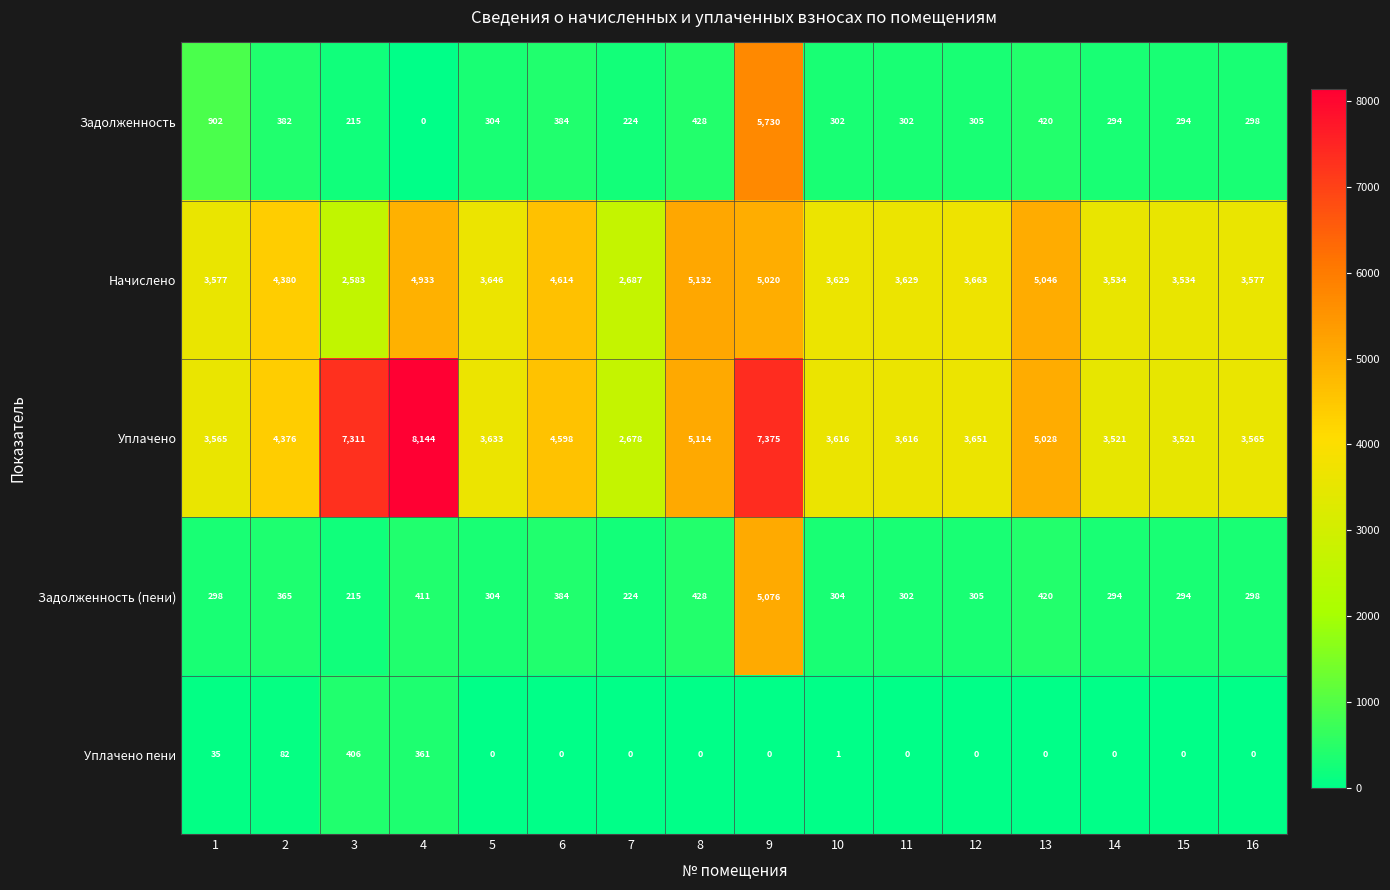

At 10, list the series in order from smallest to largest.

Уплачено пени, Задолженность, Задолженность (пени), Уплачено, Начислено